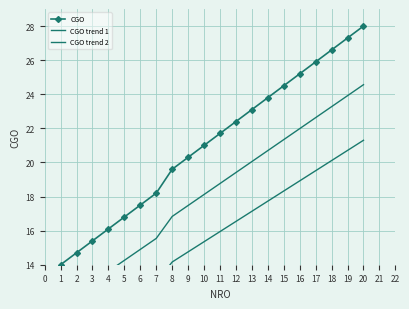

What is the sum of all CGO trend 2 values?

308.8